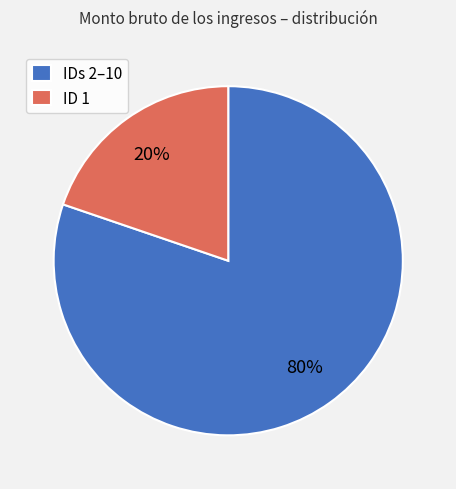

Is it true that IDs 2–10 is 86% of the pie?

False